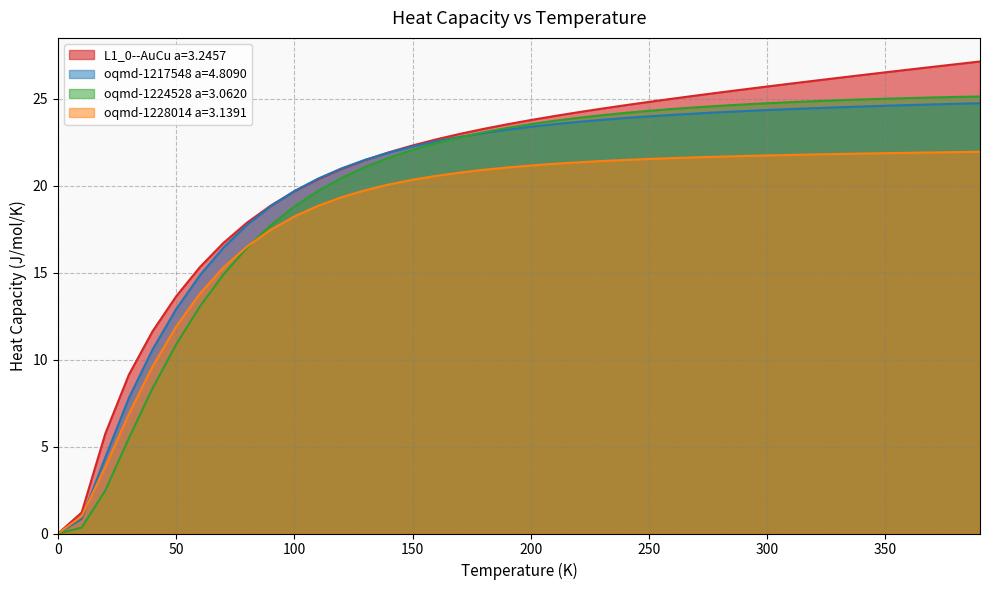

How many data points does each series have?

40